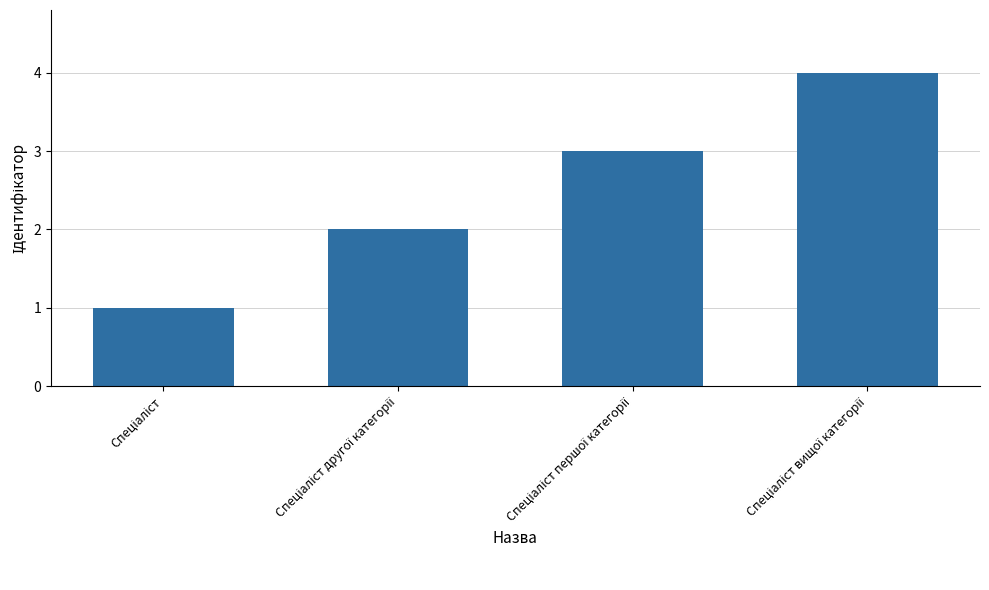

What is the difference between the maximum and minimum values?

3